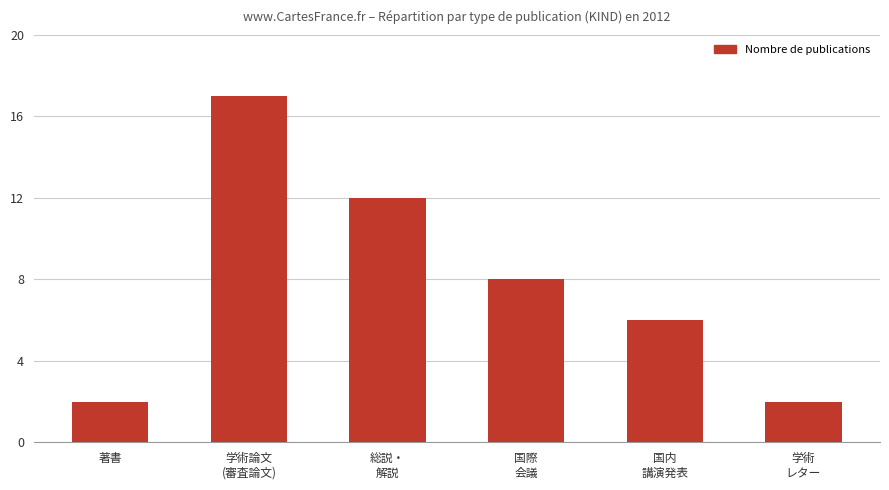

Reading left to right, extract all data points from this chart.

著書=2	学術論文
(審査論文)=17	総説・
解説=12	国際
会議=8	国内
講演発表=6	学術
レター=2